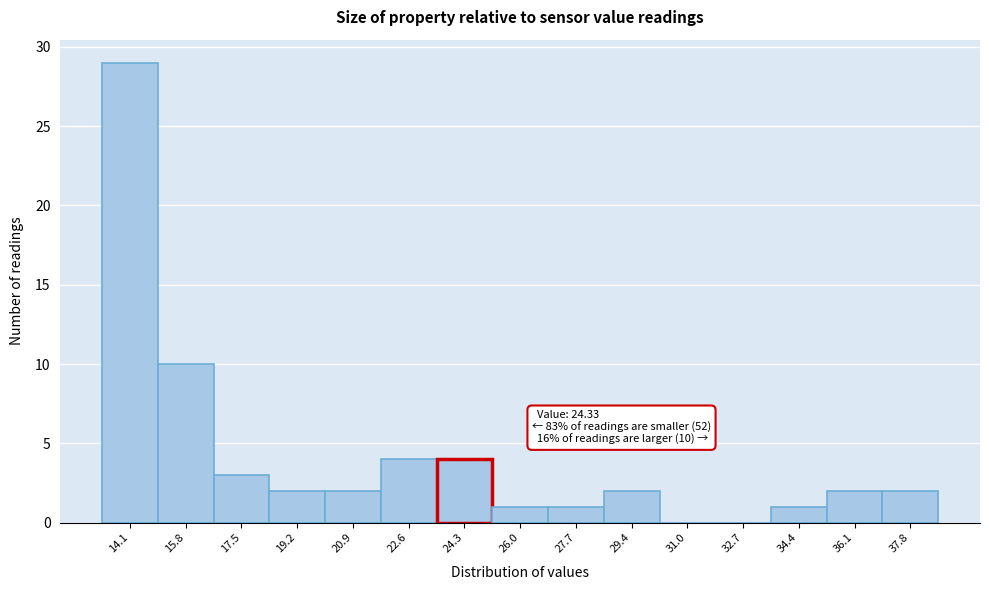

Which range on the x-axis has the tallest bar?

13.4 to 15.0